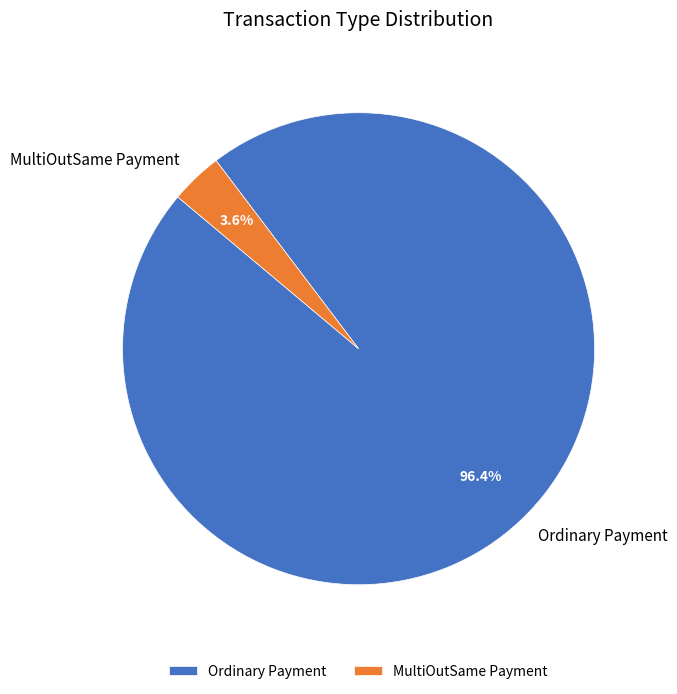

What percentage is the MultiOutSame Payment slice, to the nearest percent?

4%